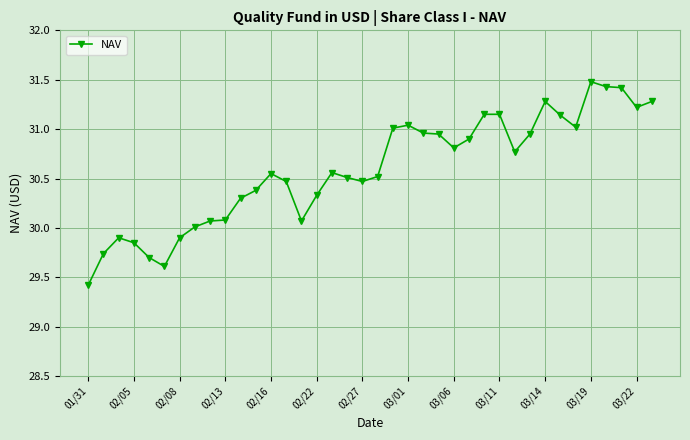

What is the difference between the second highest and minimum values?

2.0